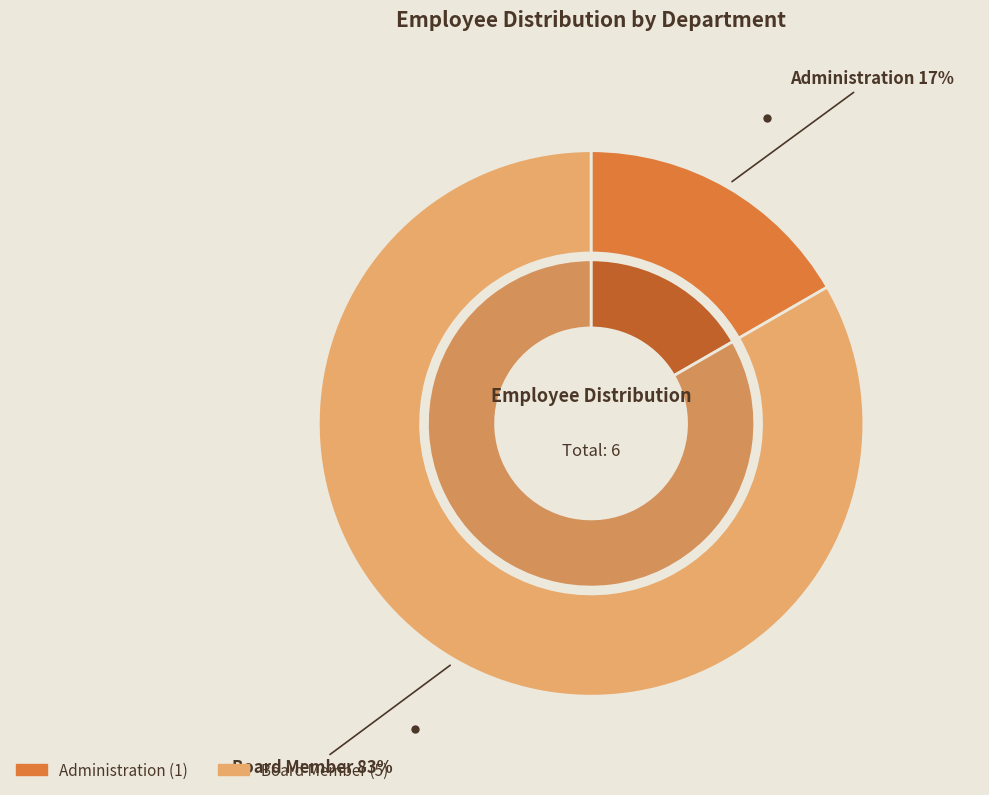

Combined, do Board Member and Administration account for over 50%?

Yes